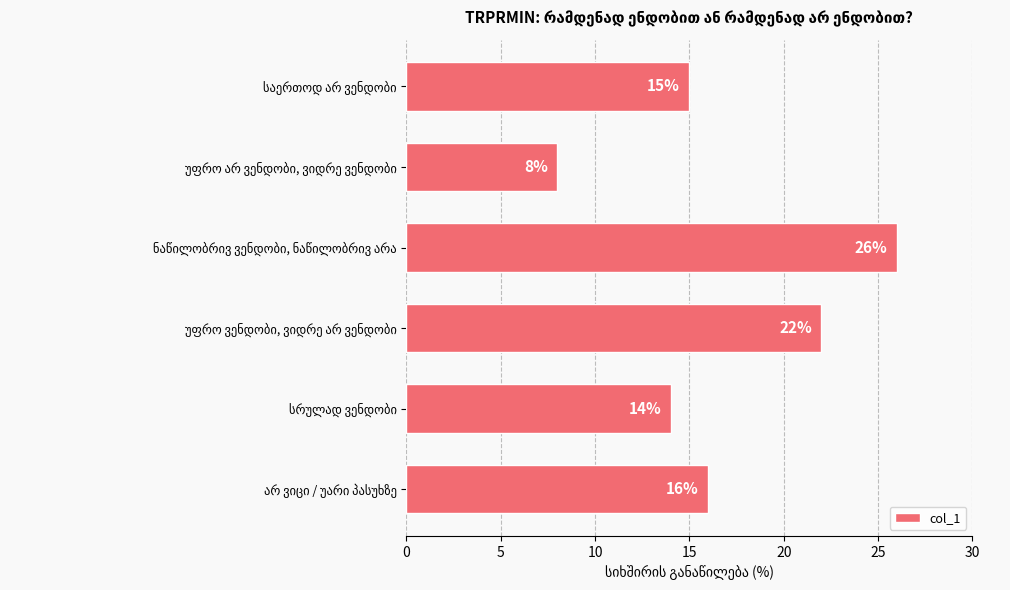

What is the value of the 3rd bar from the top?

26